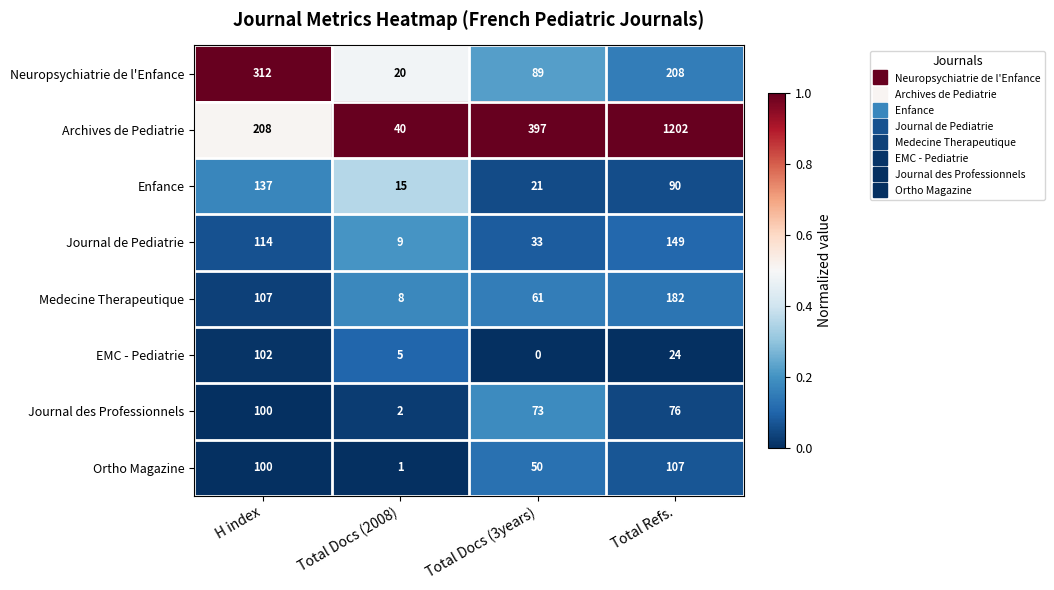

Which series has the widest spread of values?

Archives de Pediatrie